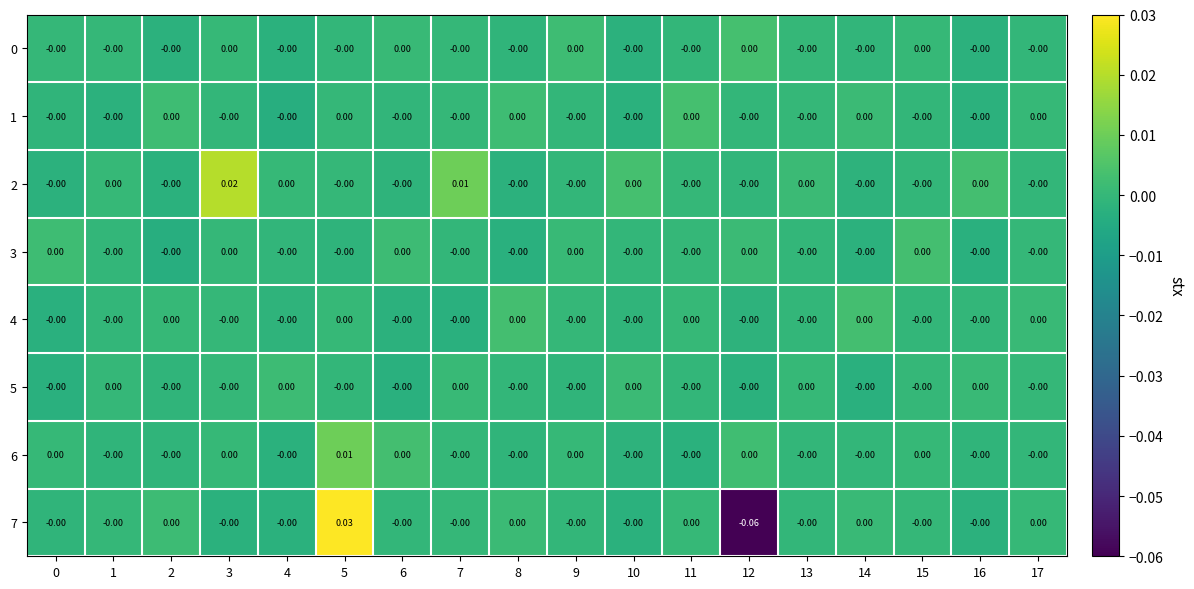

How many values in the 6 series exceed 0?

1